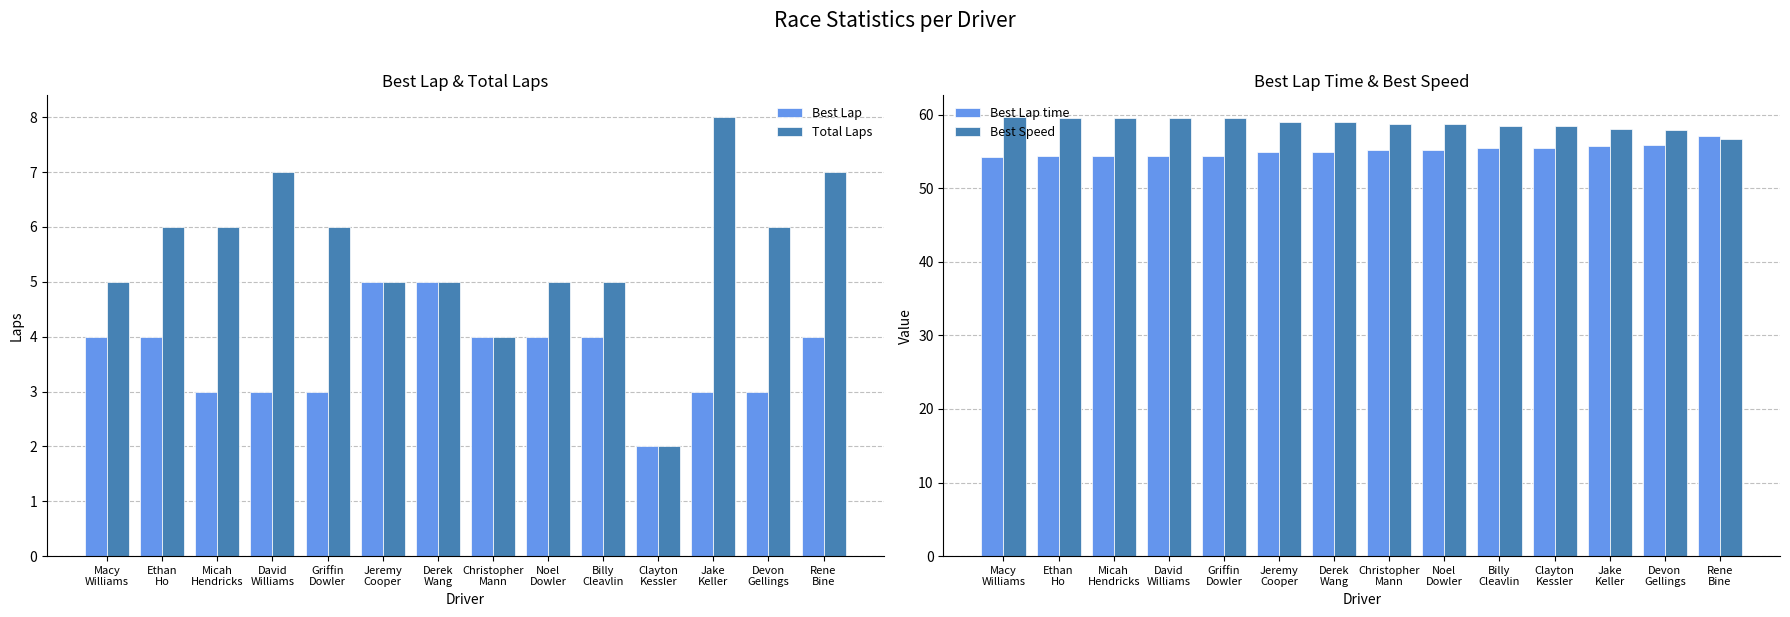

Which category has the lowest value across all series?

Clayton
Kessler